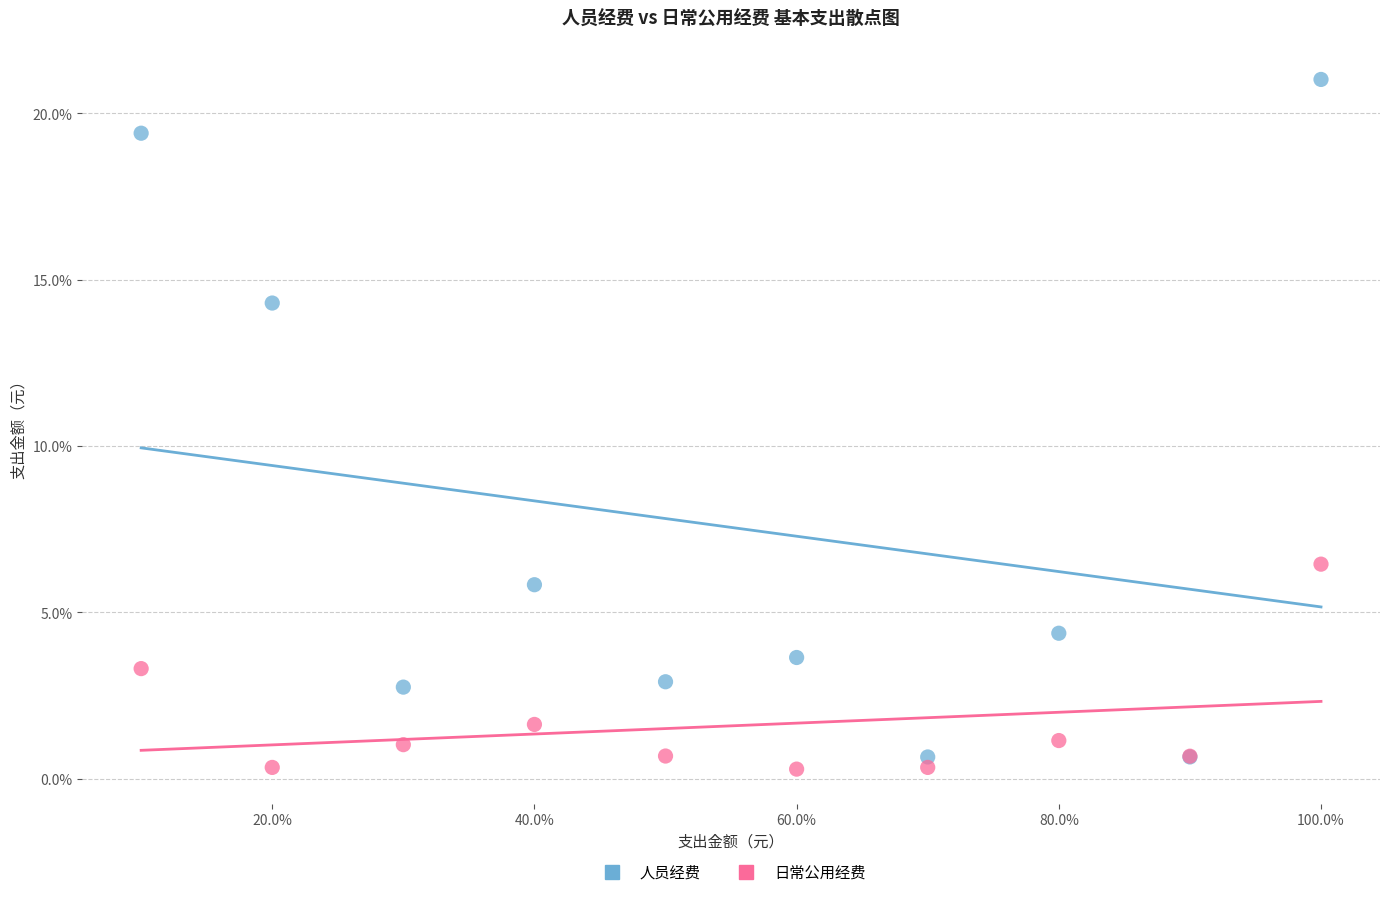

Which series reaches the maximum Y coordinate?

人员经费